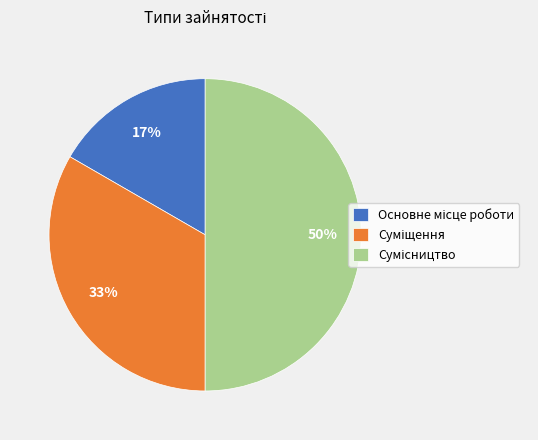

To the nearest percent, what is the difference between the largest and smallest slice percentages?

33%